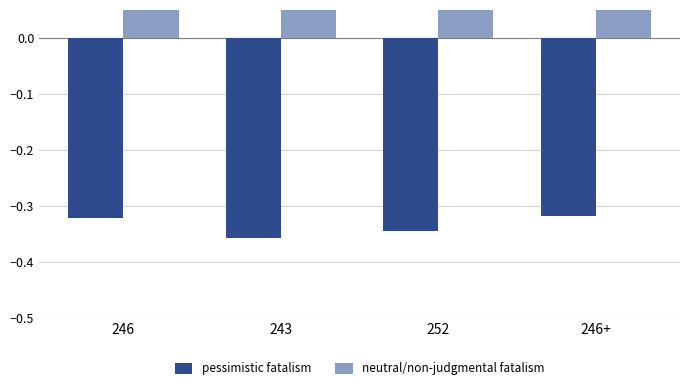

What is the sum of all pessimistic fatalism values?

-1.3